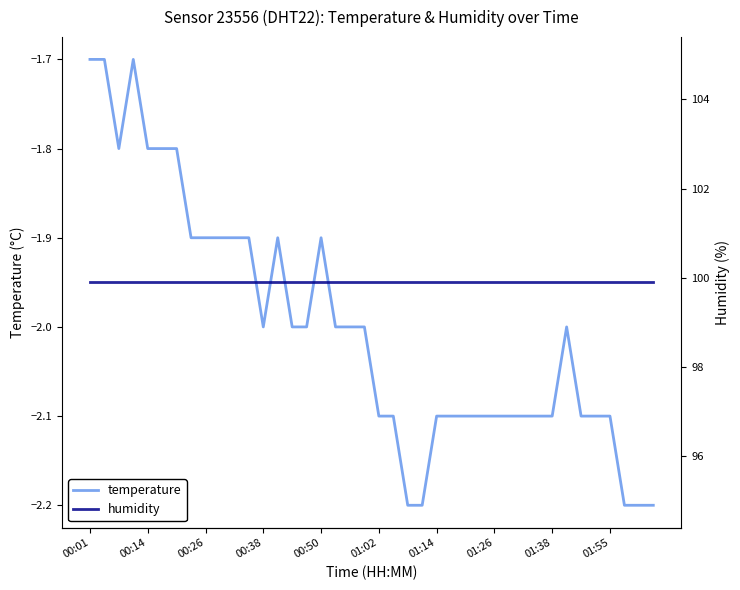

The temperature series shows -3.2 at 00:38. True or false?

False